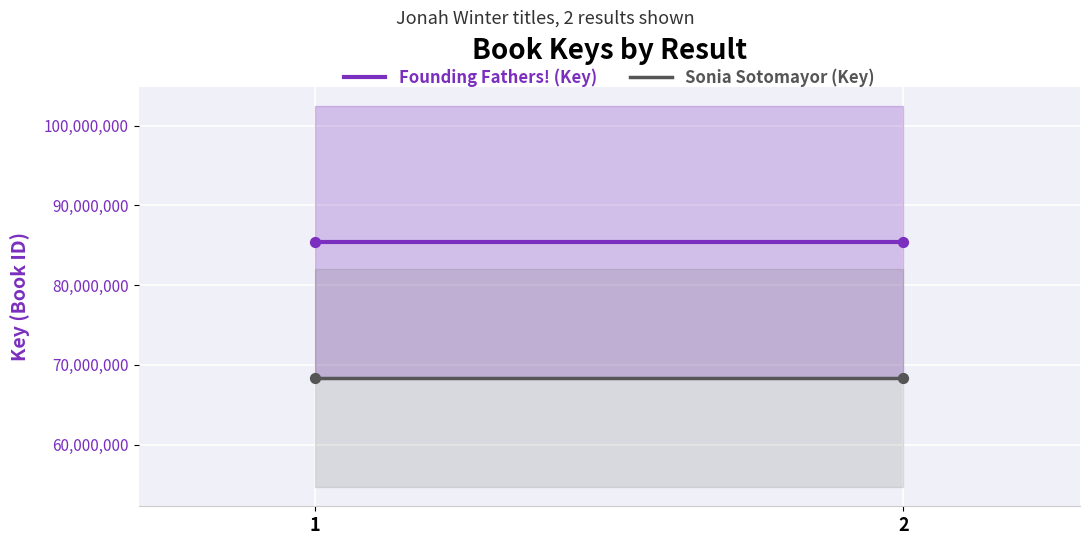

At which category is the sum across all series the highest?

1